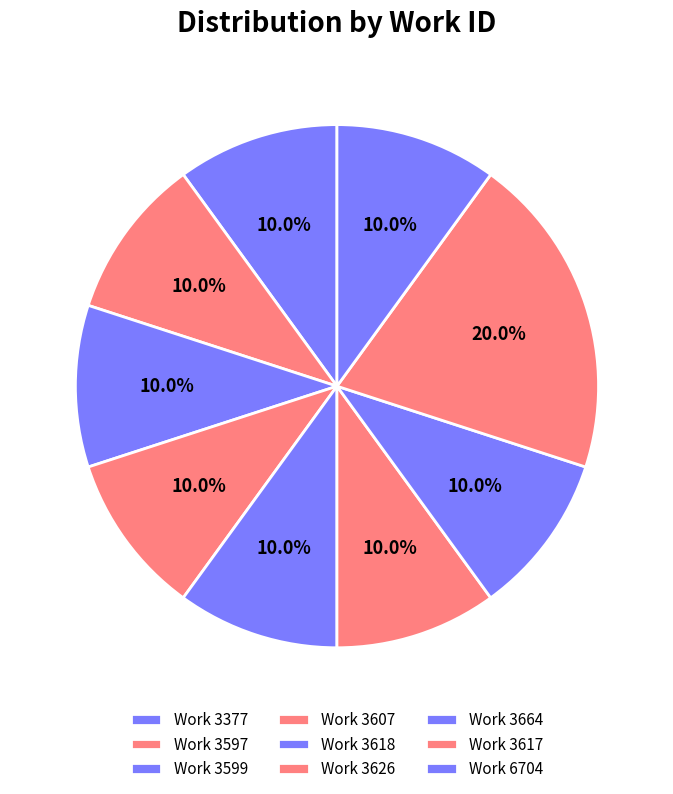

Count the number of slices in the pie.

9